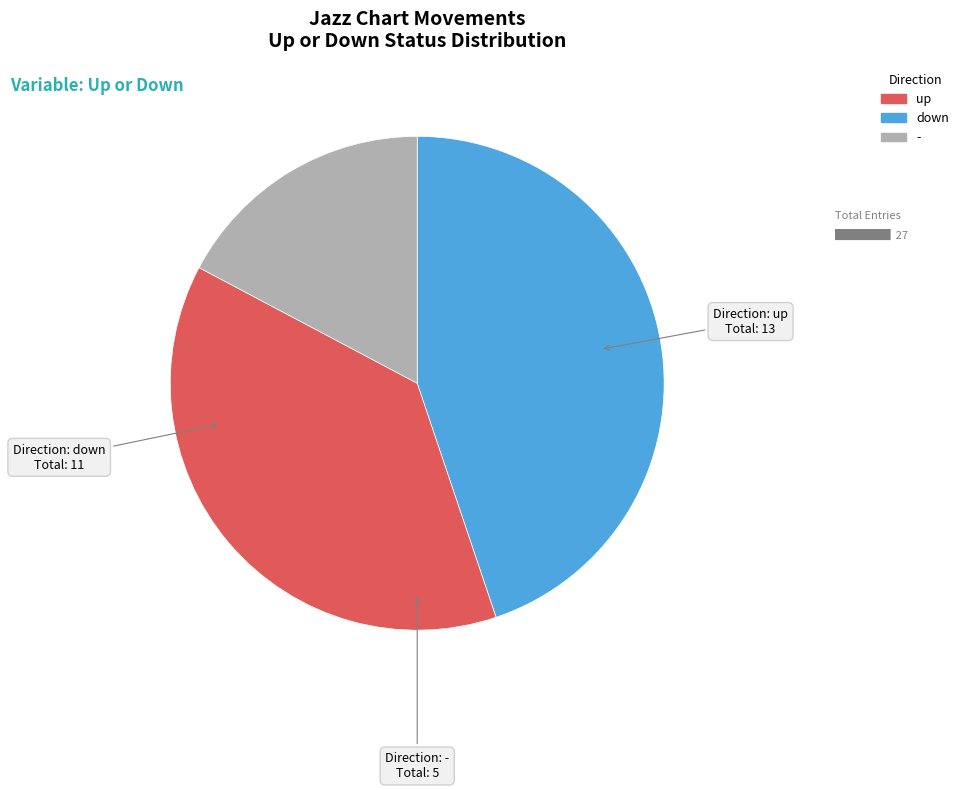

Count the number of slices in the pie.

3